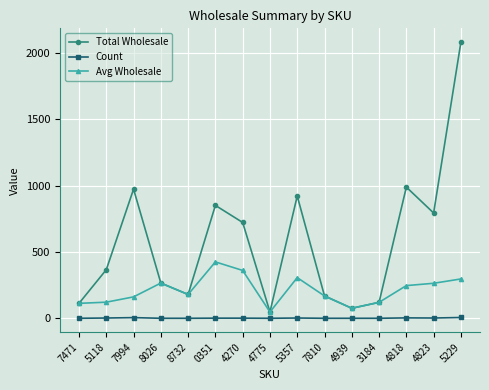

At 7994, list the series in order from smallest to largest.

Count, Avg Wholesale, Total Wholesale